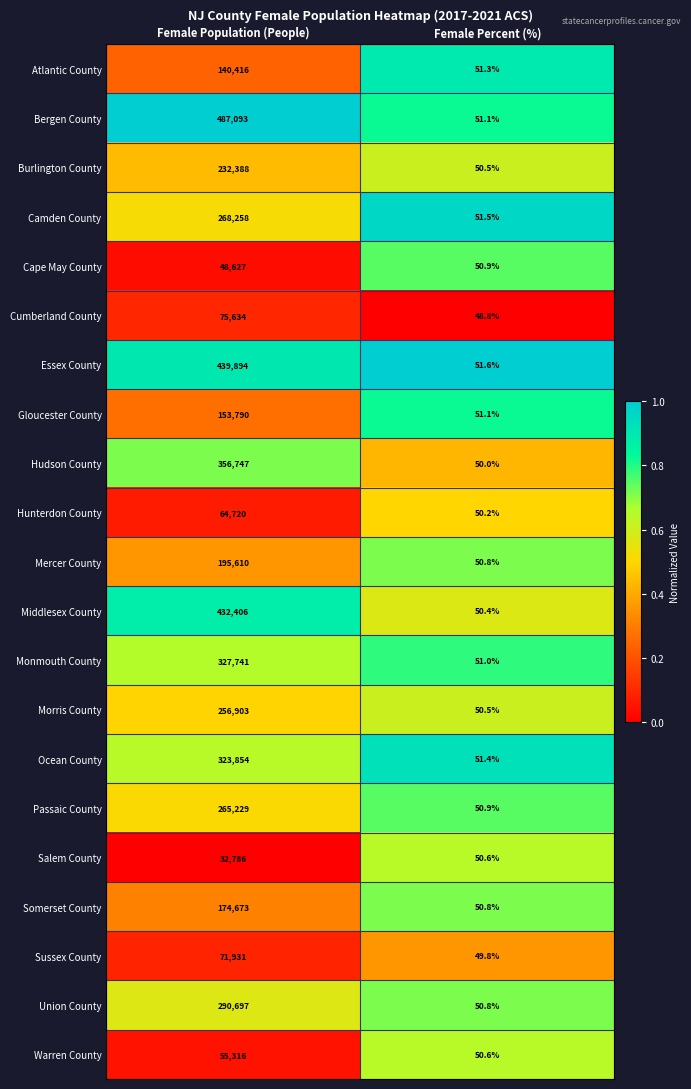

What is the total value across all series at Female Percent (%)?

1064.6